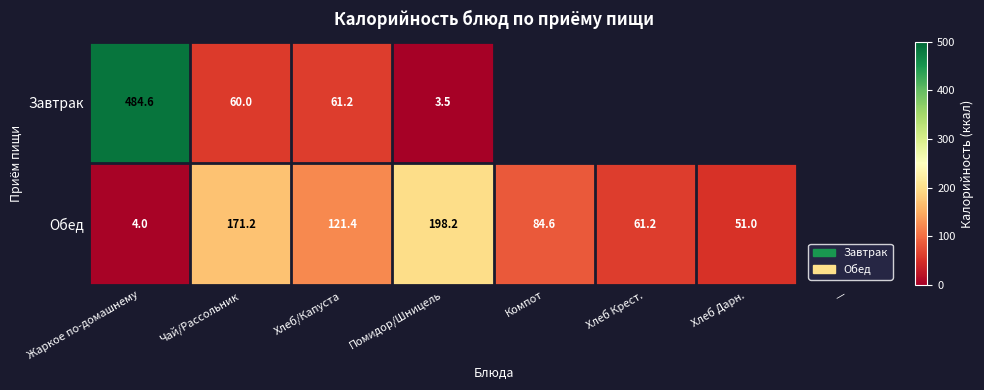

Is it true that Обед equals 2.7 at Жаркое по-домашнему?

False